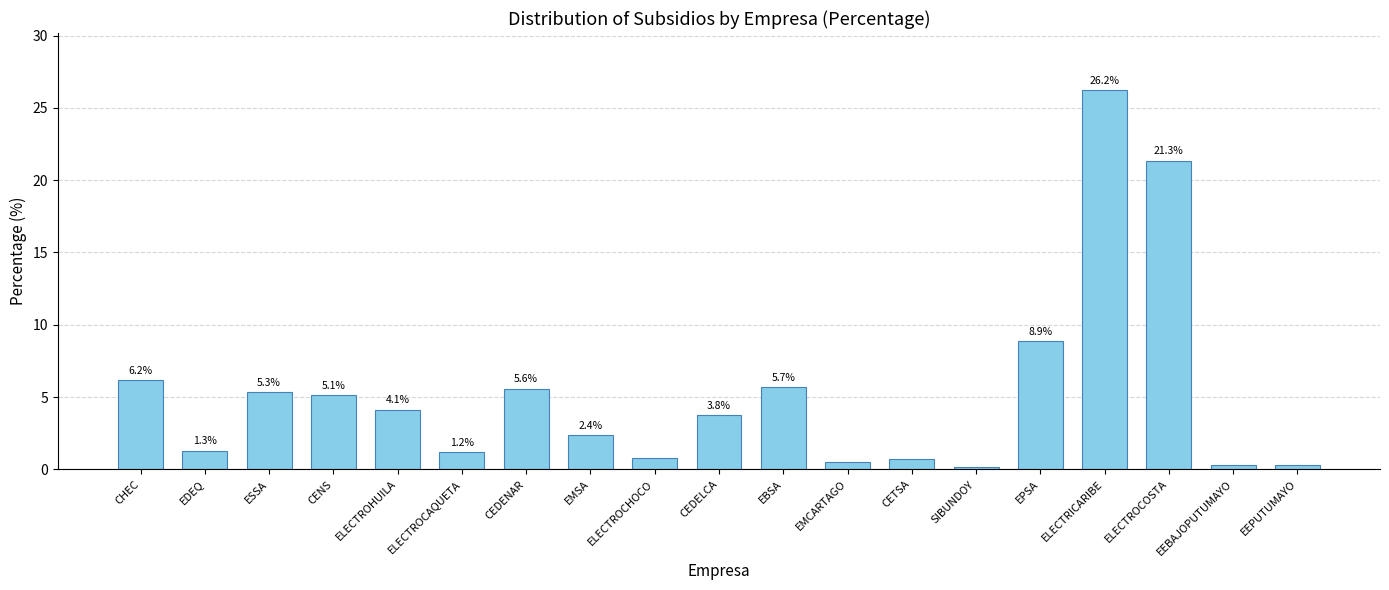

The value at CENS is 5.1. True or false?

True